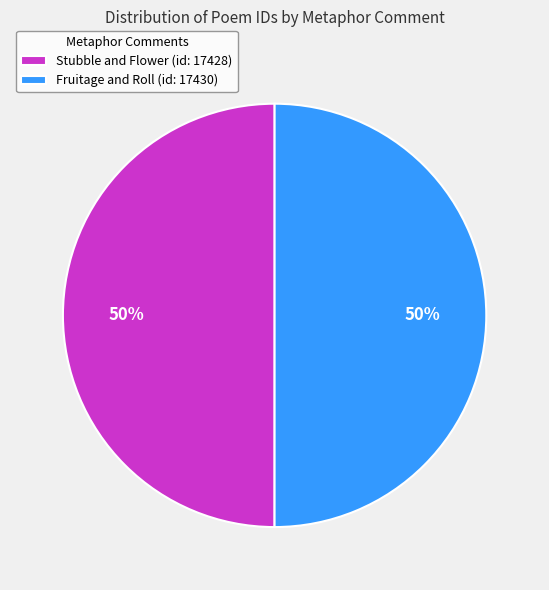

Is the sum of Stubble and Flower (id: 17428) and Fruitage and Roll (id: 17430) greater than half?

Yes